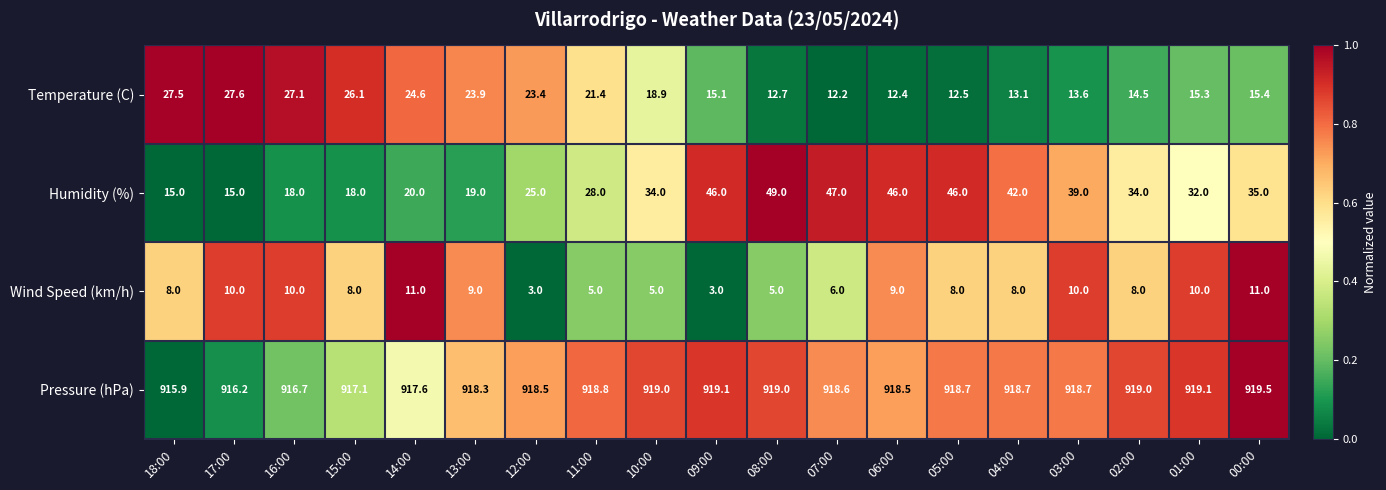

How many categories are shown in the chart?

19